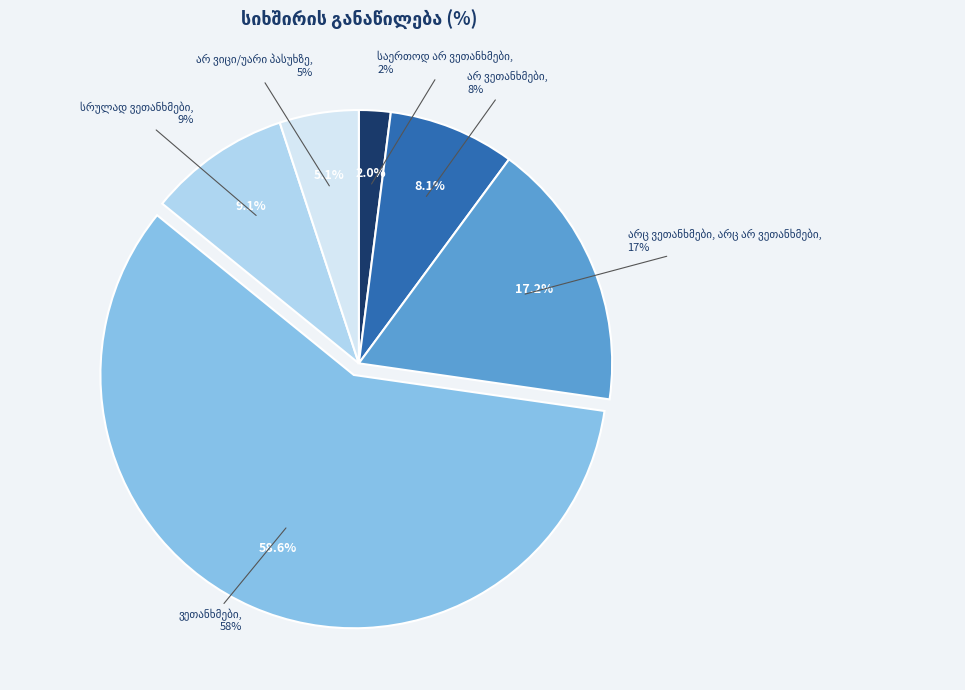

How many slices are in this pie chart?

6